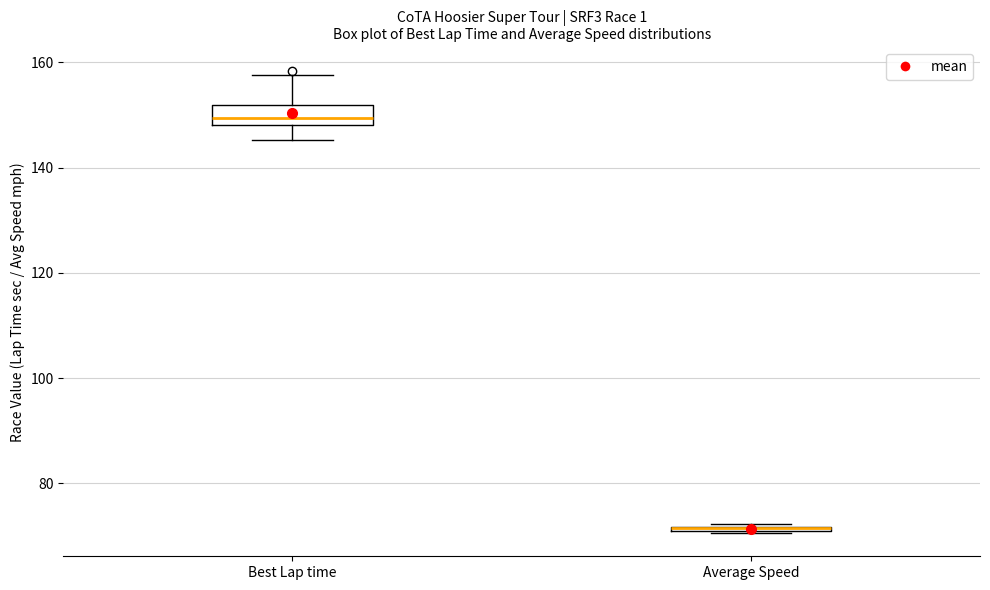

Where is the upper edge of the box for Average Speed on the y-axis? The values are not printed on the chart, so give them approximately, as read against the axis.

72